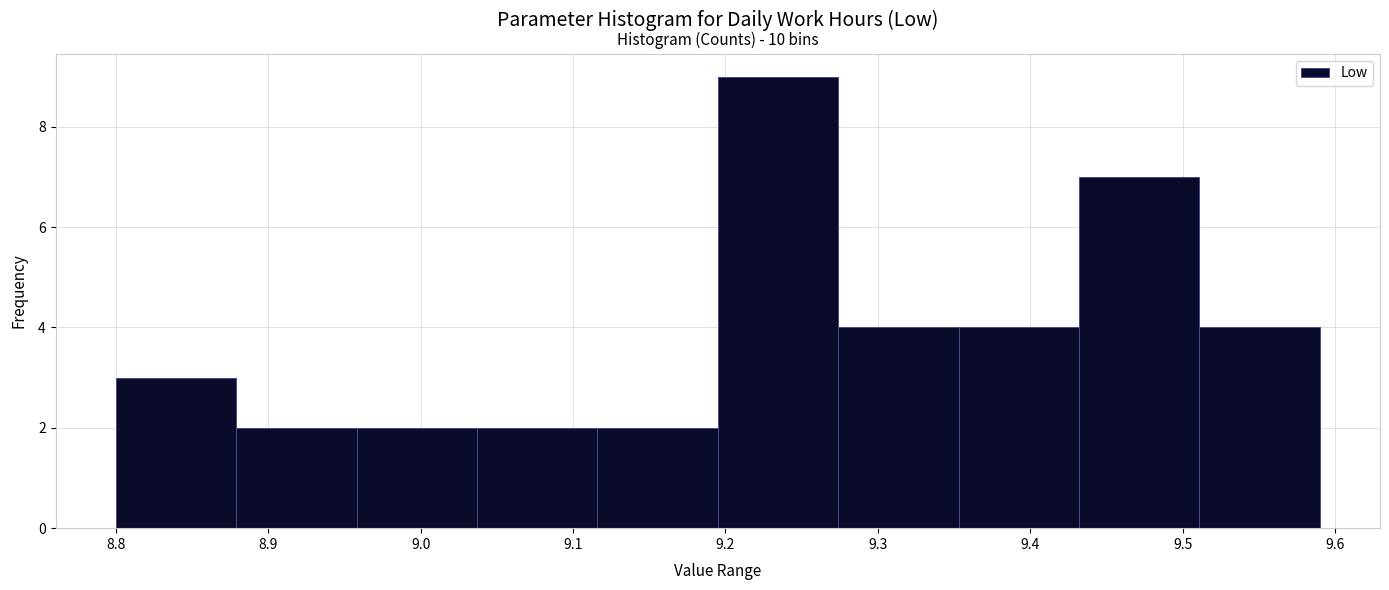

Which range on the x-axis has the tallest bar?

9.195 to 9.274